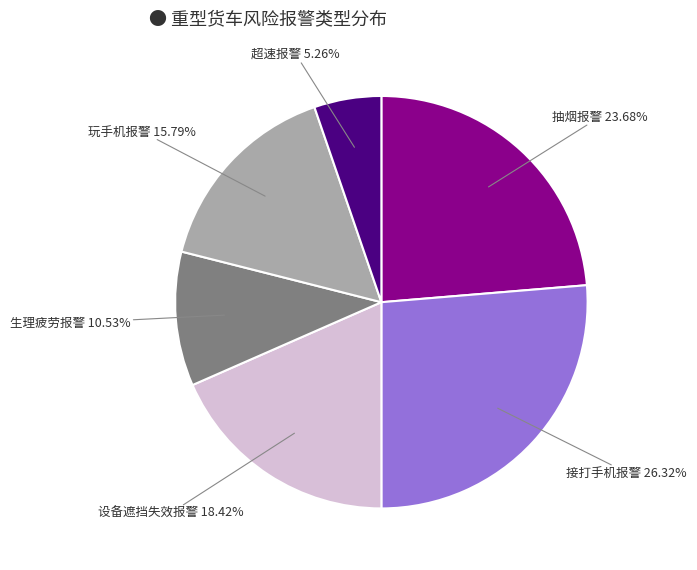

Count the number of slices in the pie.

6